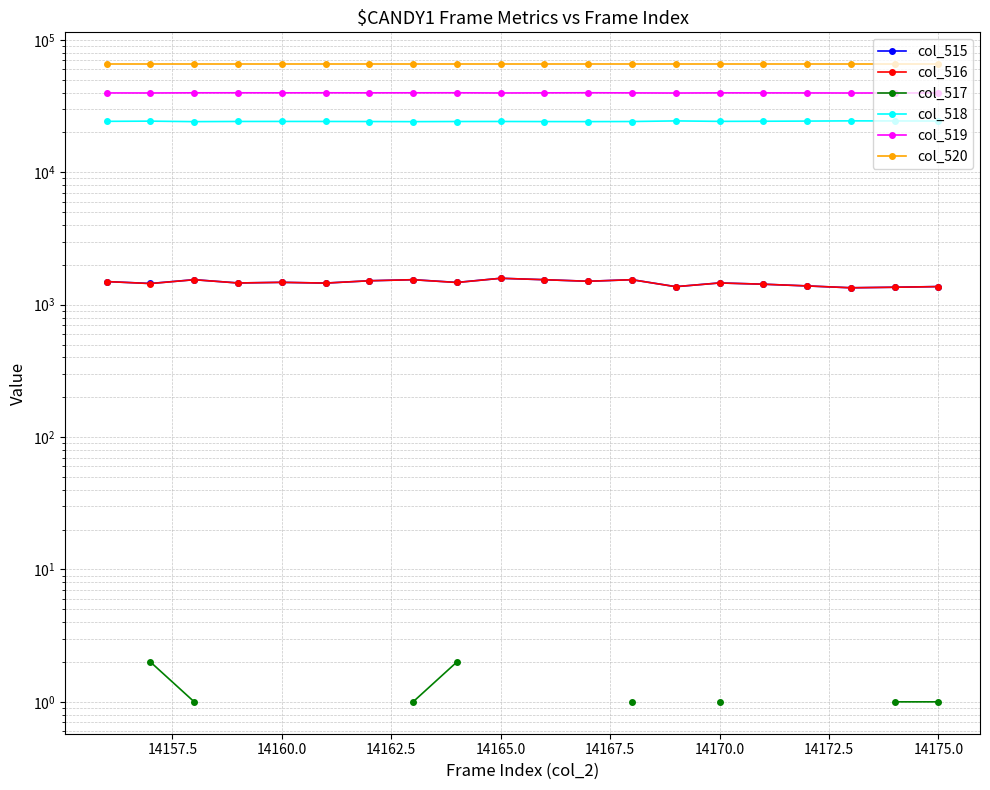

Is it true that col_515 equals 2294.2 at 14175.0?

False